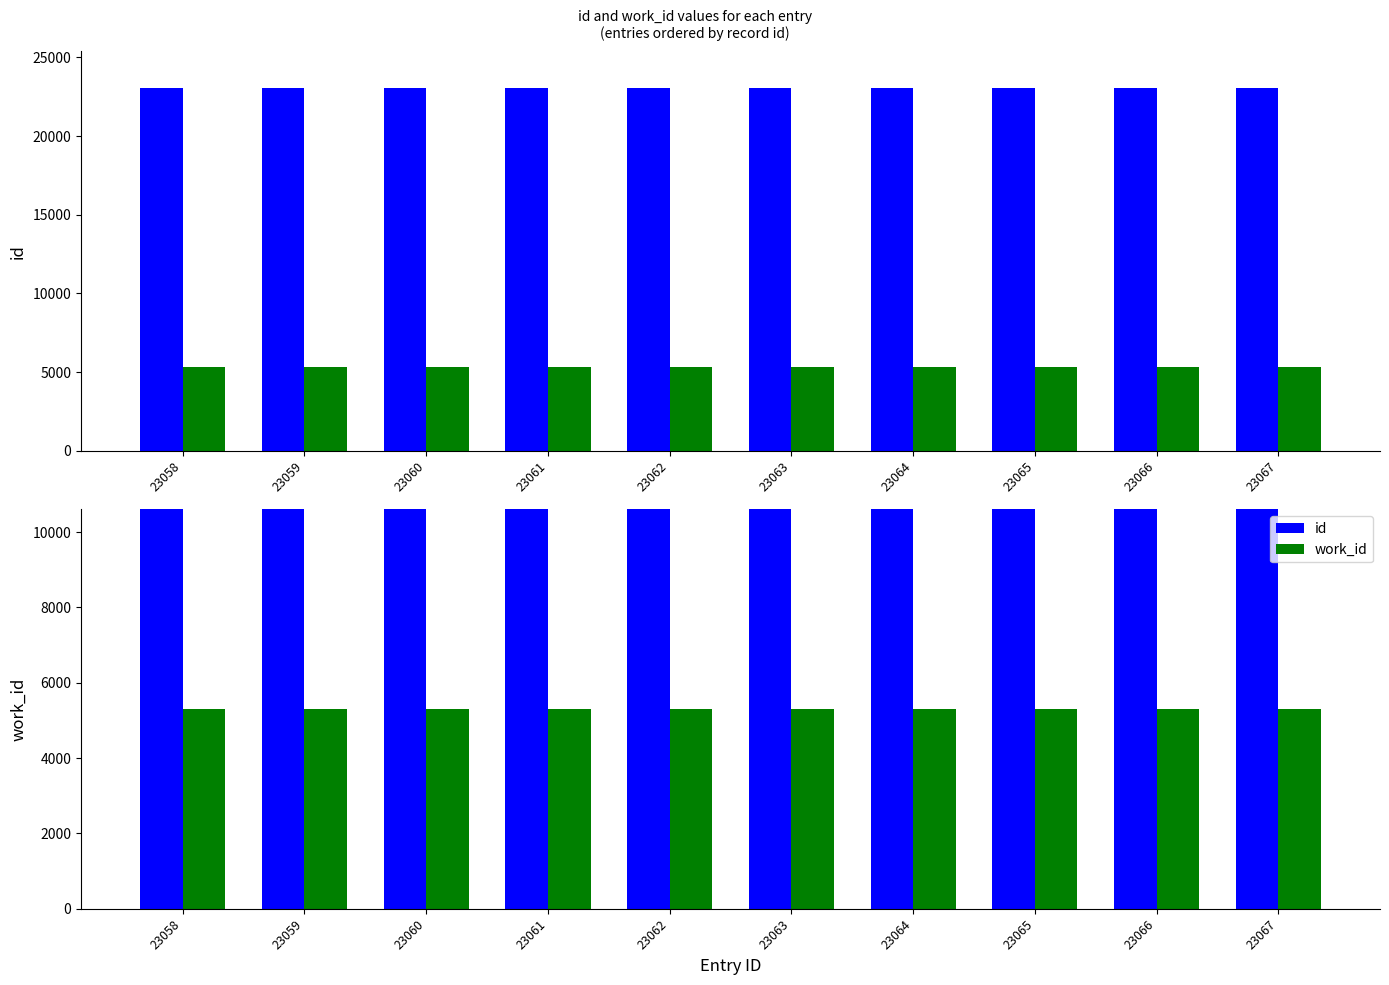

What is the average value of the work_id series?

5301